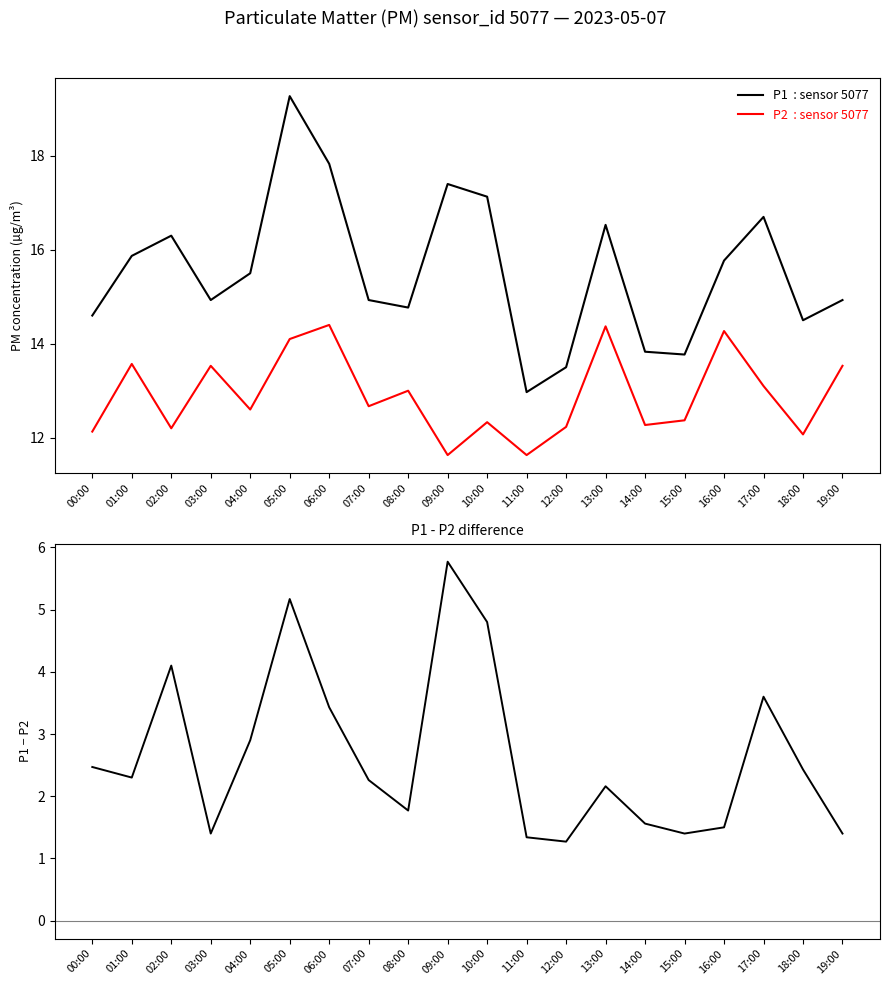

At how many categories does at least one series exceed 9?

20